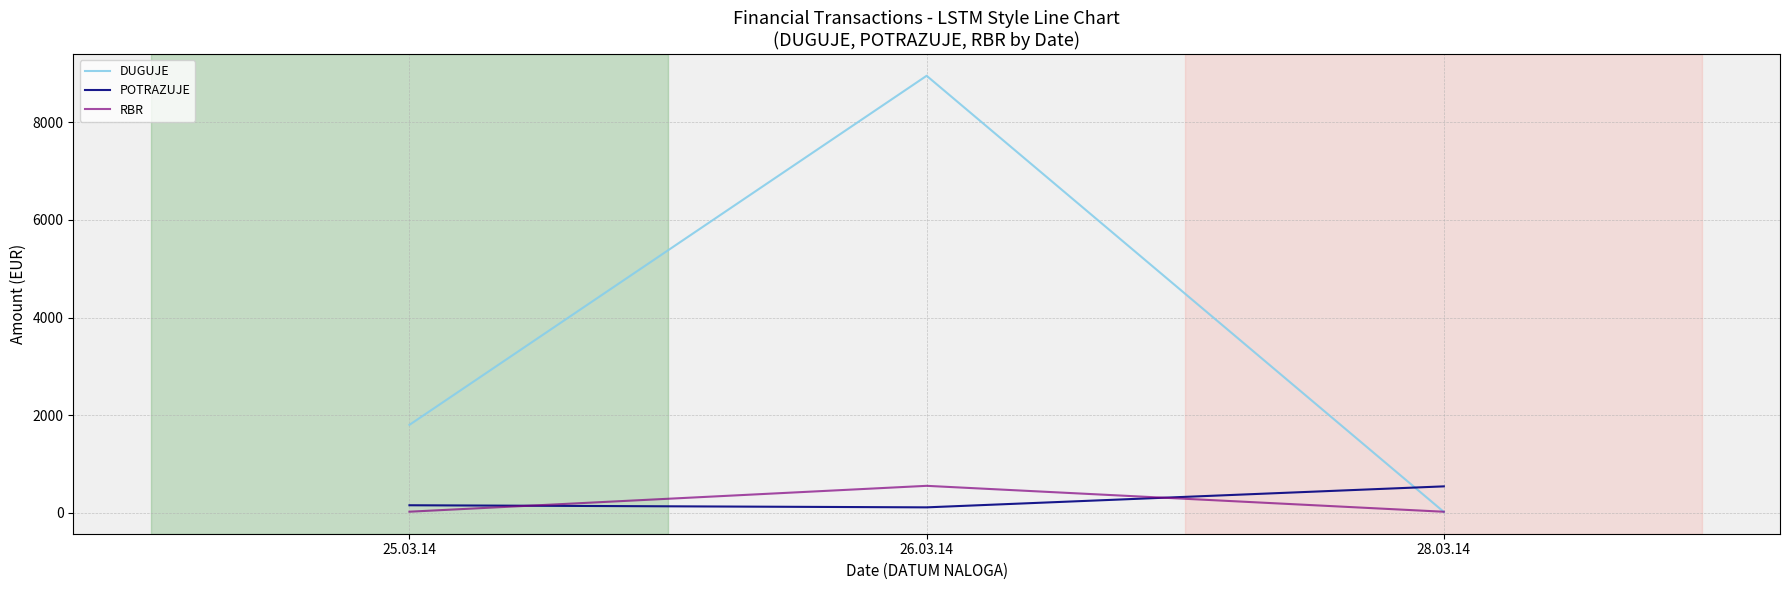

At which label is RBR closest to 287?

25.03.14